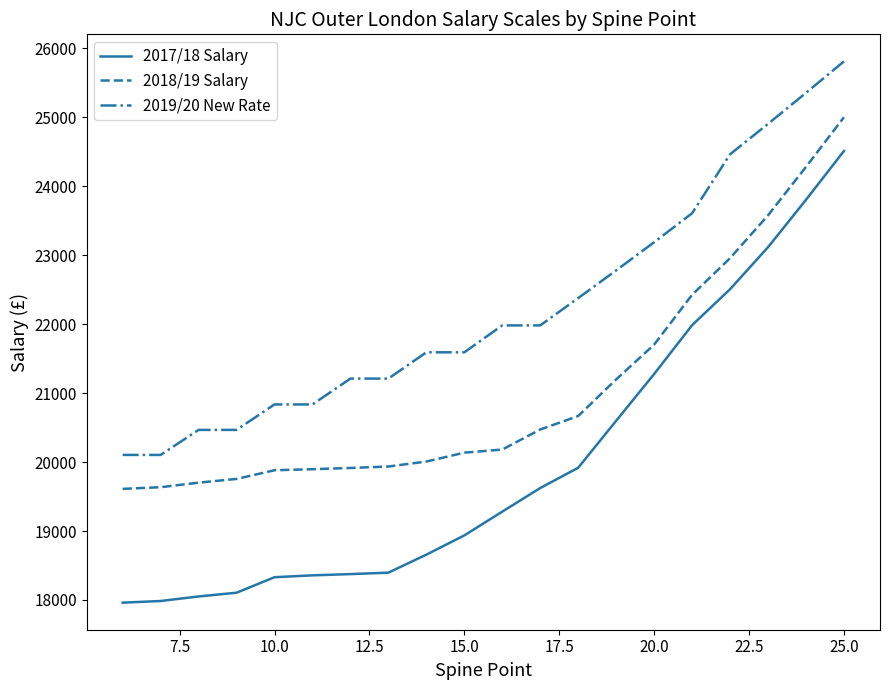

Which series has the largest total across all categories?

2019/20 New Rate